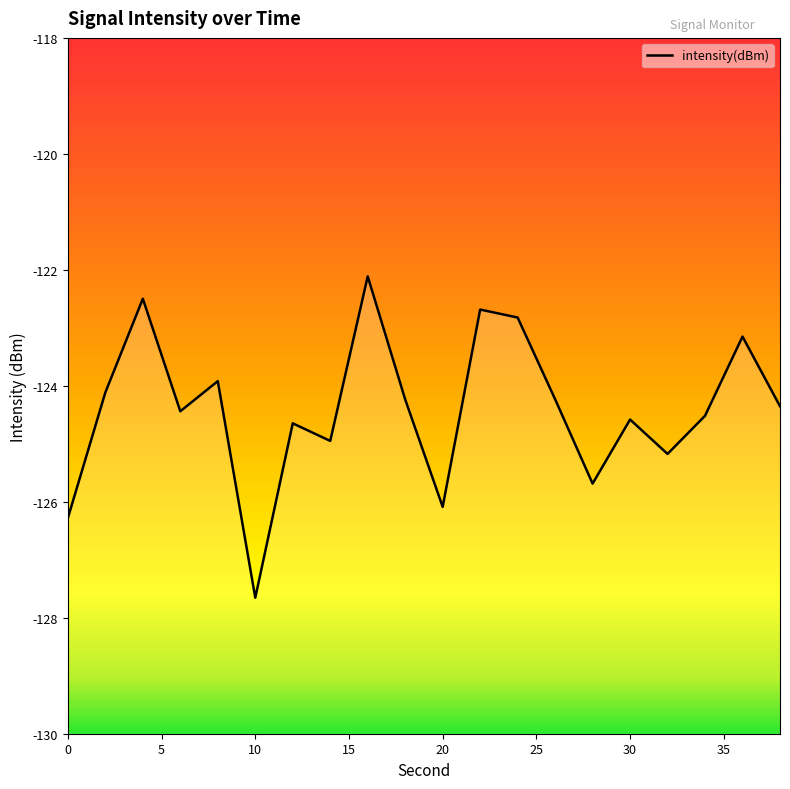

Reading left to right, what are all the values shown in this chart?

-126.3	-124.1	-122.5	-124.4	-123.9	-127.7	-124.6	-125.0	-122.1	-124.2	-126.1	-122.7	-122.8	-124.2	-125.7	-124.6	-125.2	-124.5	-123.2	-124.4